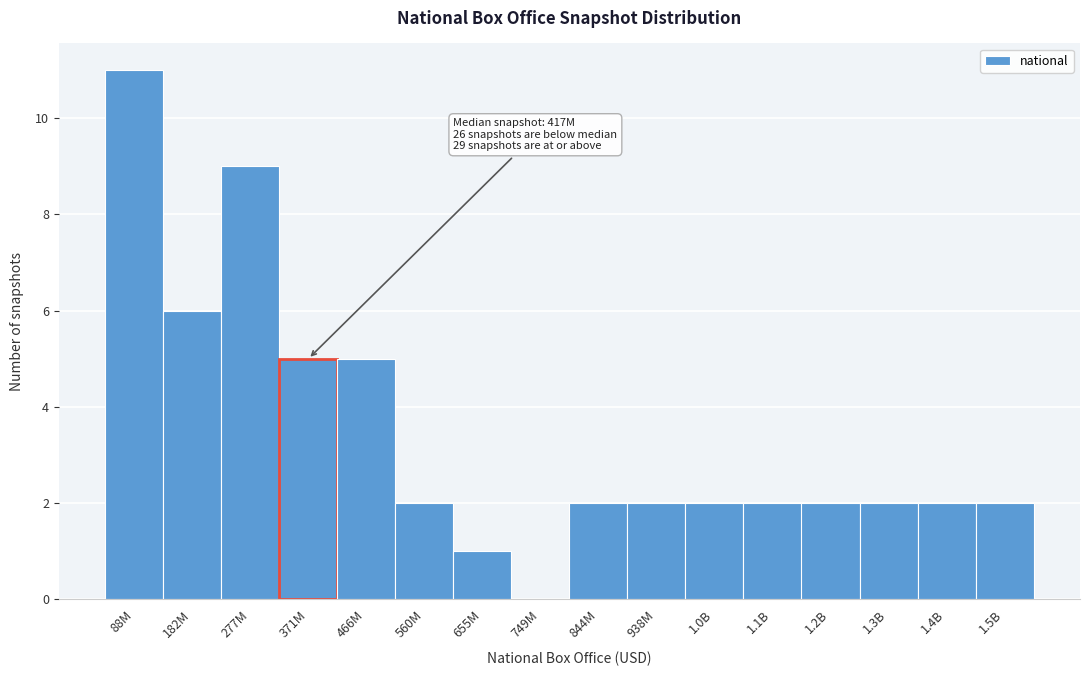

Reading left to right, transcribe all the data shown in this chart.

88M=11	182M=6	277M=9	371M=5	466M=5	560M=2	655M=1	749M=0	844M=2	938M=2	1.0B=2	1.1B=2	1.2B=2	1.3B=2	1.4B=2	1.5B=2